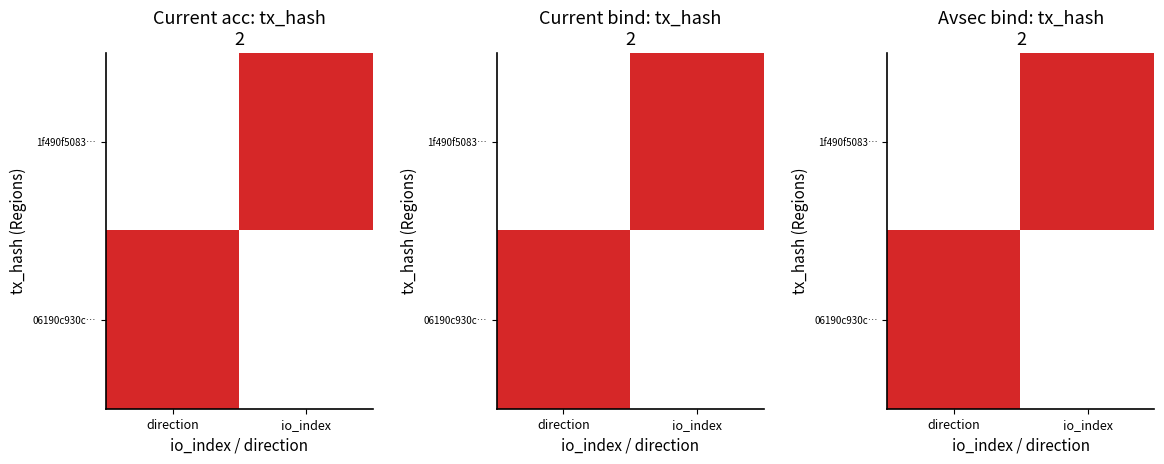

The 1f490f5083… series shows 0 at direction. True or false?

True